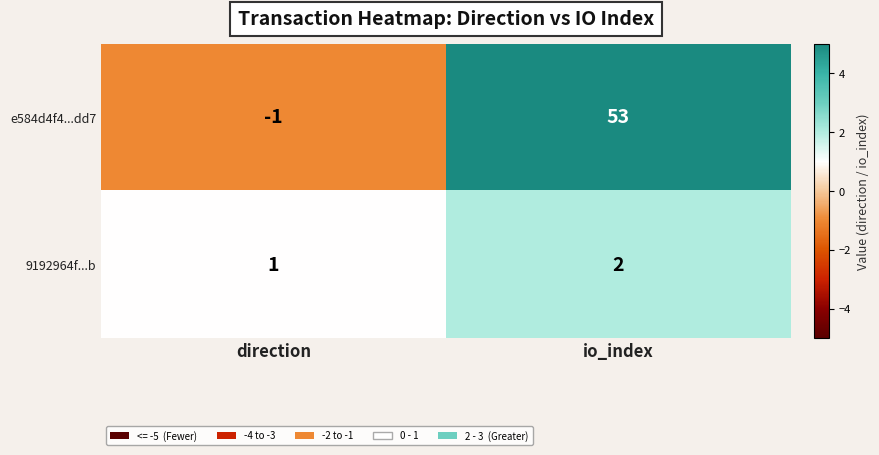

Reading right to left, list all the values displayed in this chart.

e584d4f4...dd7: 53	-1
9192964f...b: 2	1